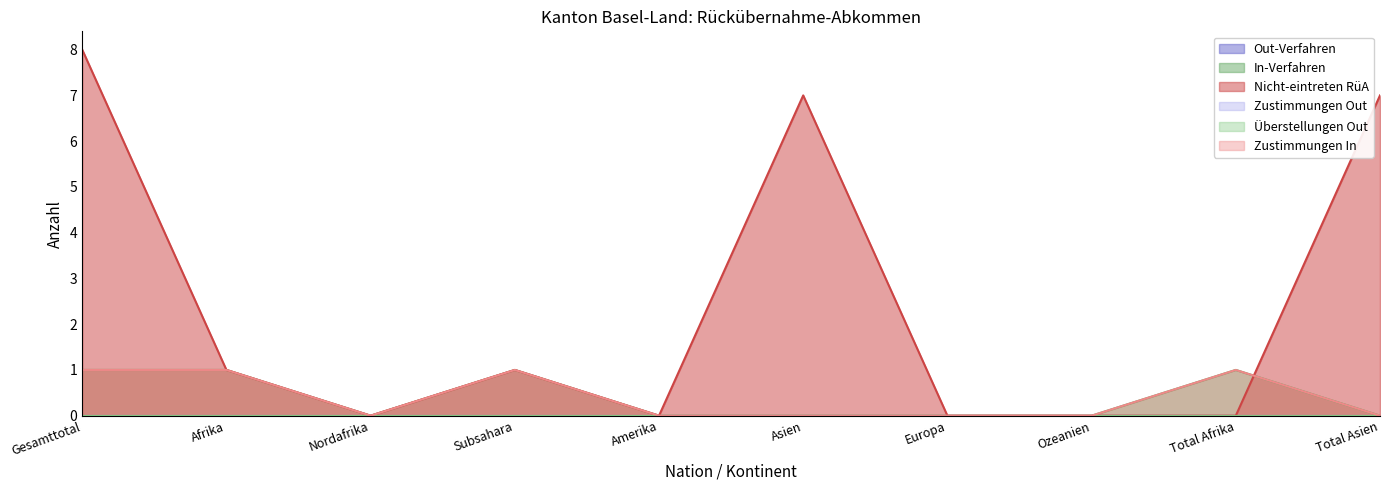

How many values in Zustimmungen In are above zero?

4